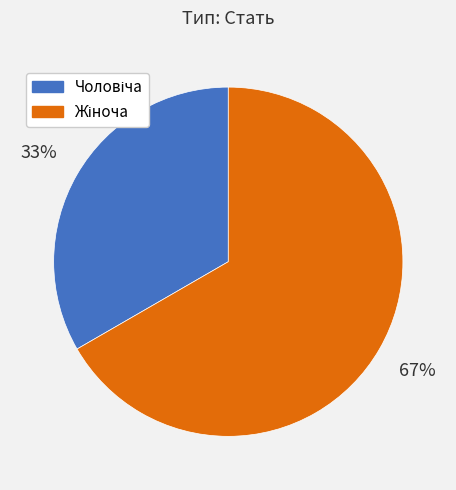

Is there any slice that represents more than half of the pie?

Yes